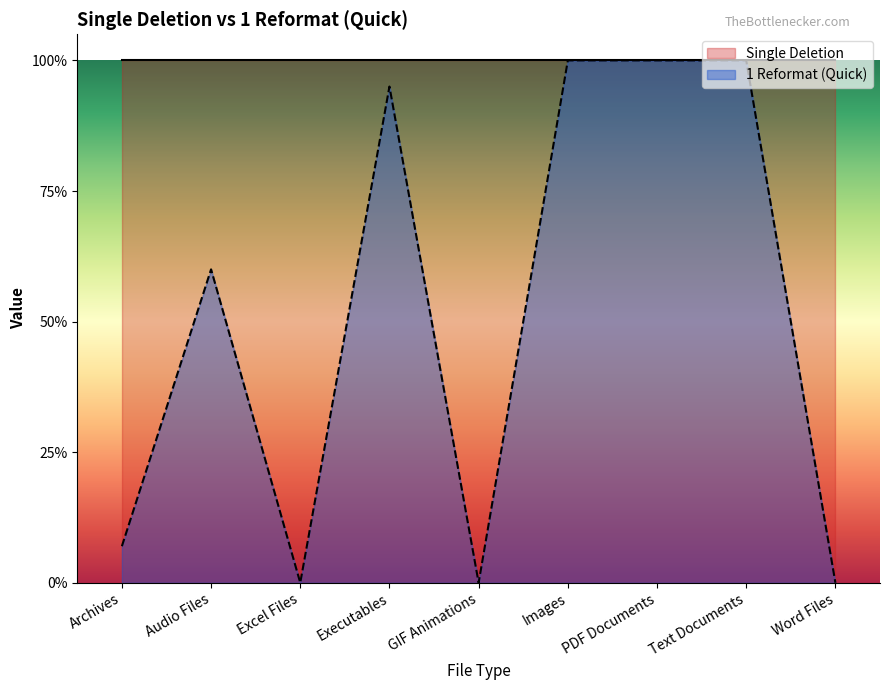

Reading right to left, extract all data points from this chart.

0.0	1.0	1.0	1.0	0.0	0.9	0.0	0.6	0.1